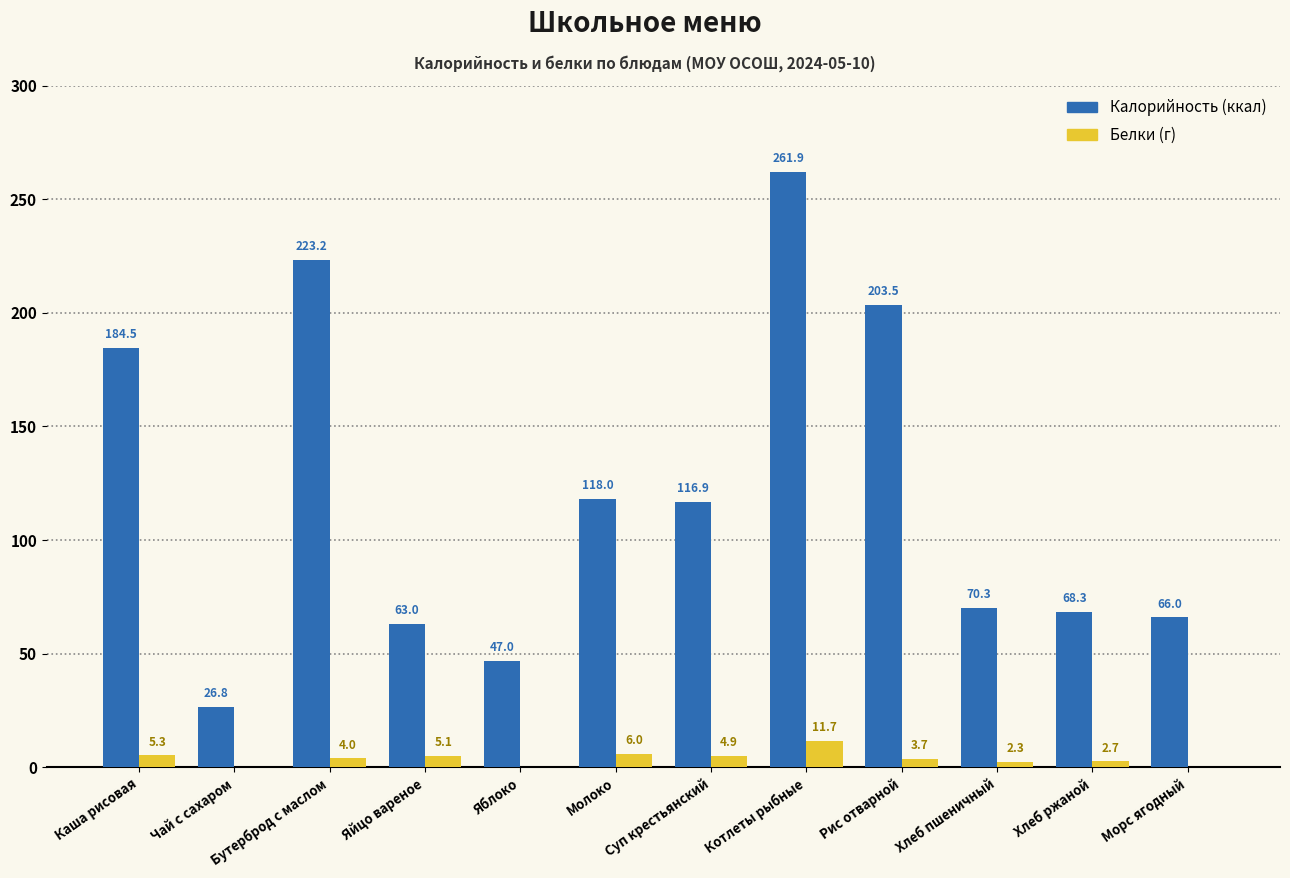

What is the total value across all series at Котлеты рыбные?

273.6